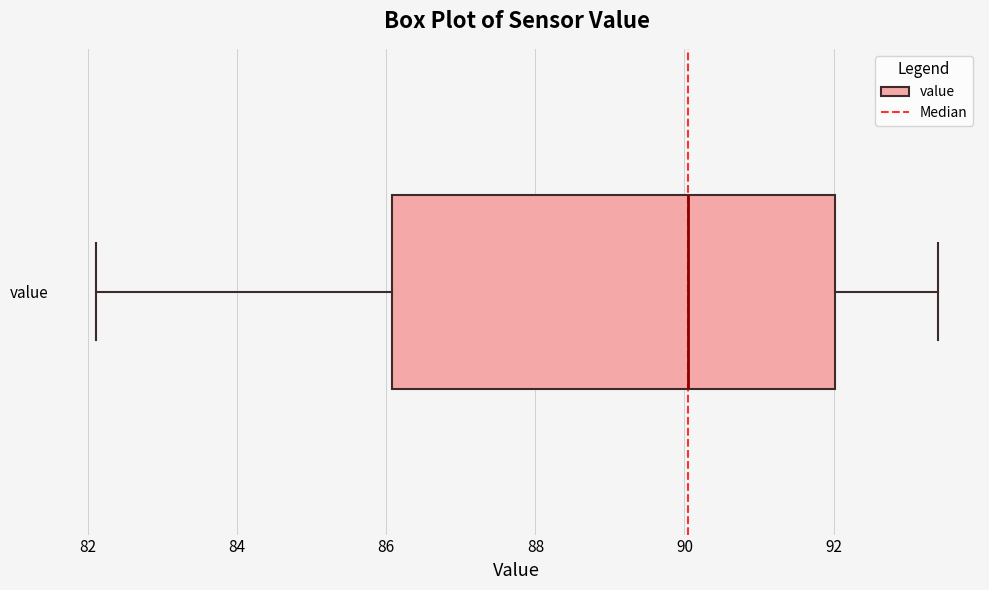

Read this box plot against the x-axis: the position of the median line, the range covered by the box, and the ends of both whiskers. The values are not printed on the chart, so give them approximately, as read against the axis.

median 90.0, box 86.0 to 92.0, whiskers 82.2 to 93.4